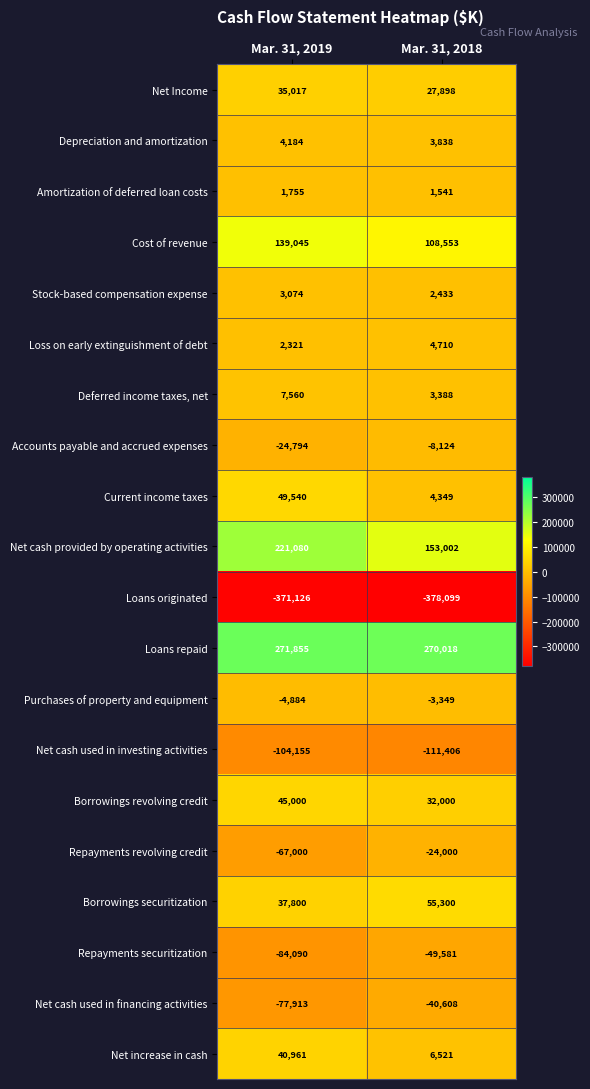

At which category is the sum across all series the highest?

Mar. 31, 2019